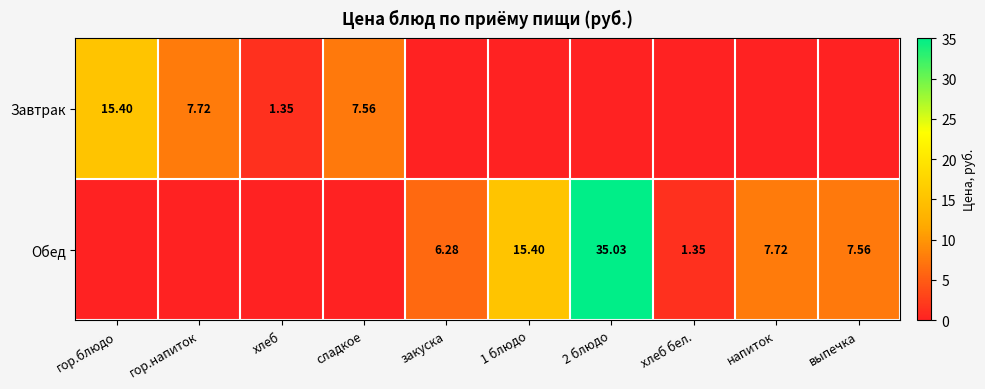

At which label does Обед reach its peak?

2 блюдо